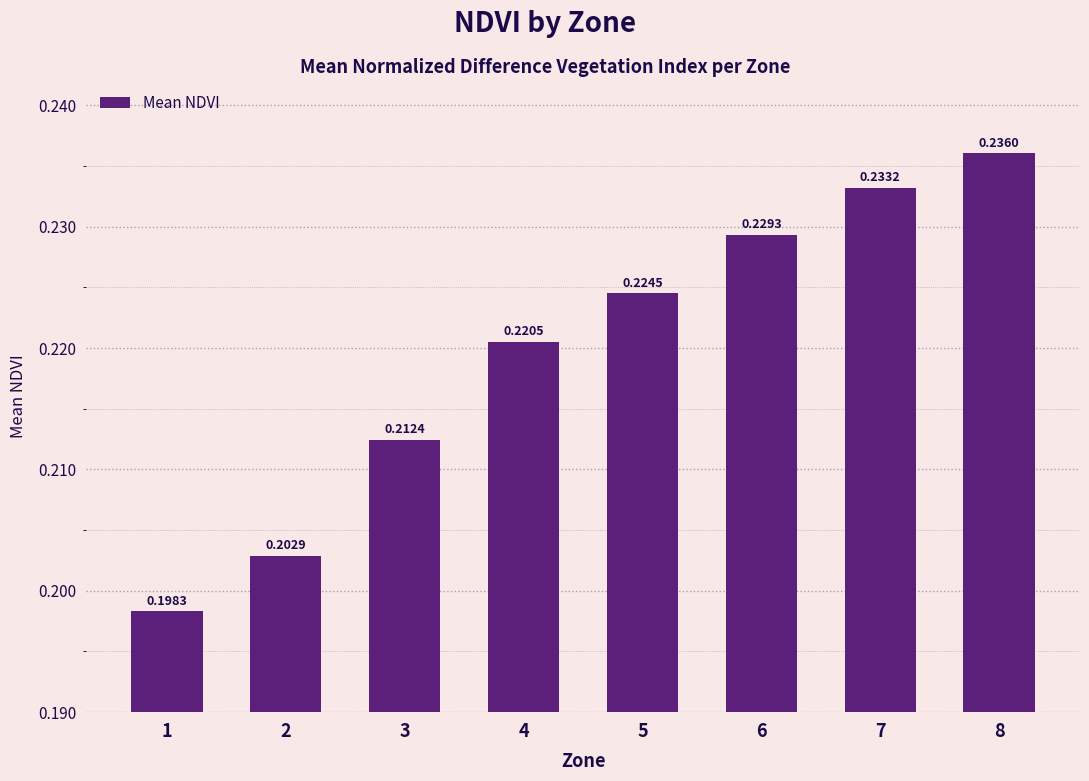

What is the sum of the values at 8 and 5?

0.5